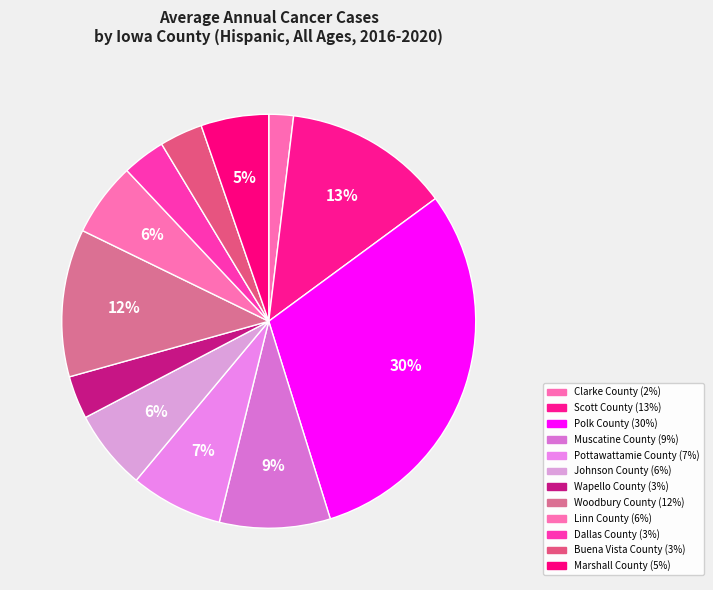

What is the ratio of the value at Woodbury County to the value at Muscatine County?

1.3